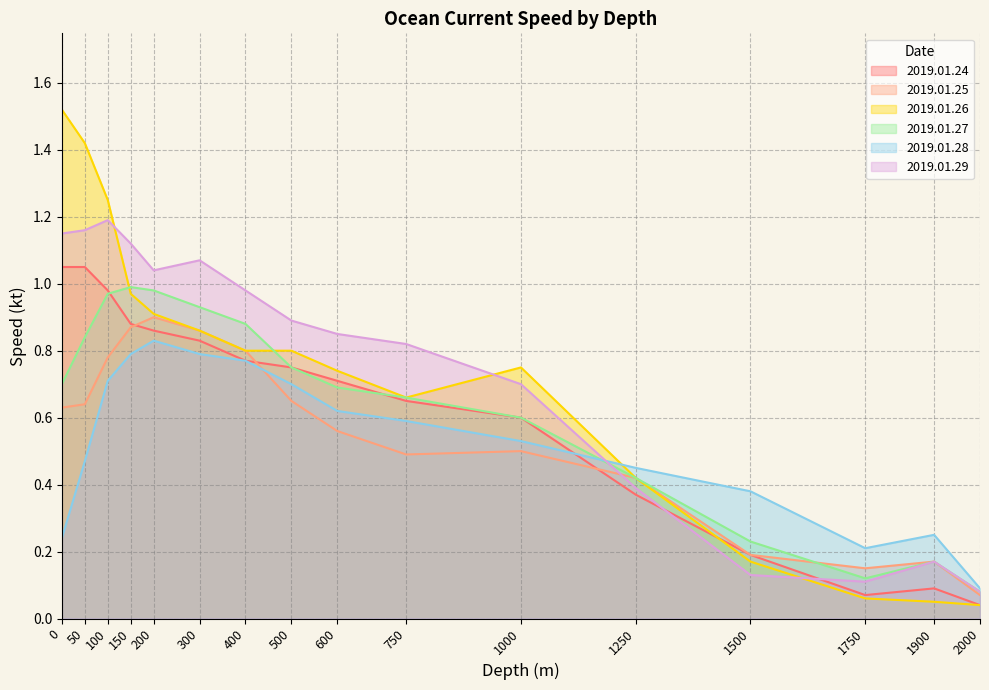

Where do 2019.01.28 and 2019.01.25 first cross each other?

400 and 500